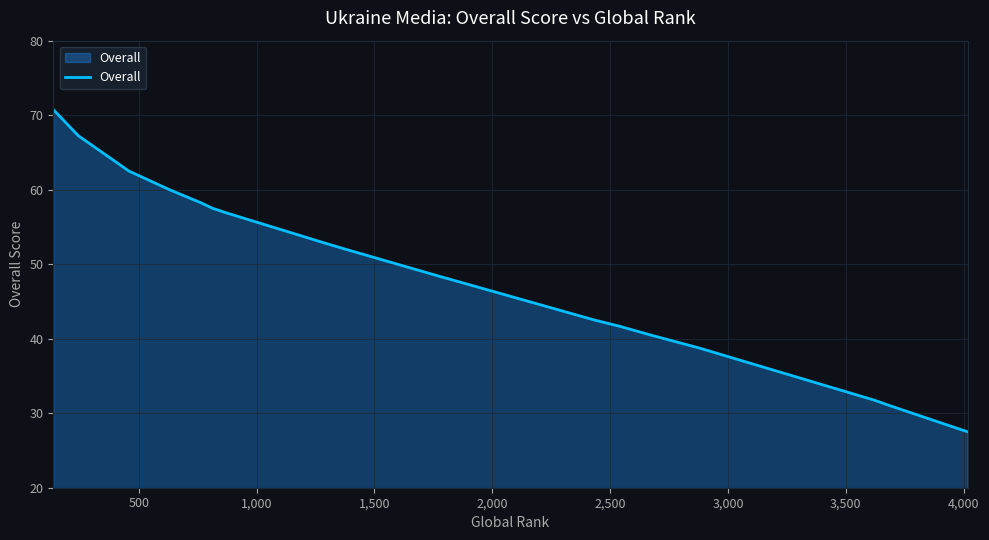

What is the value of the 7th point from the left?

42.5